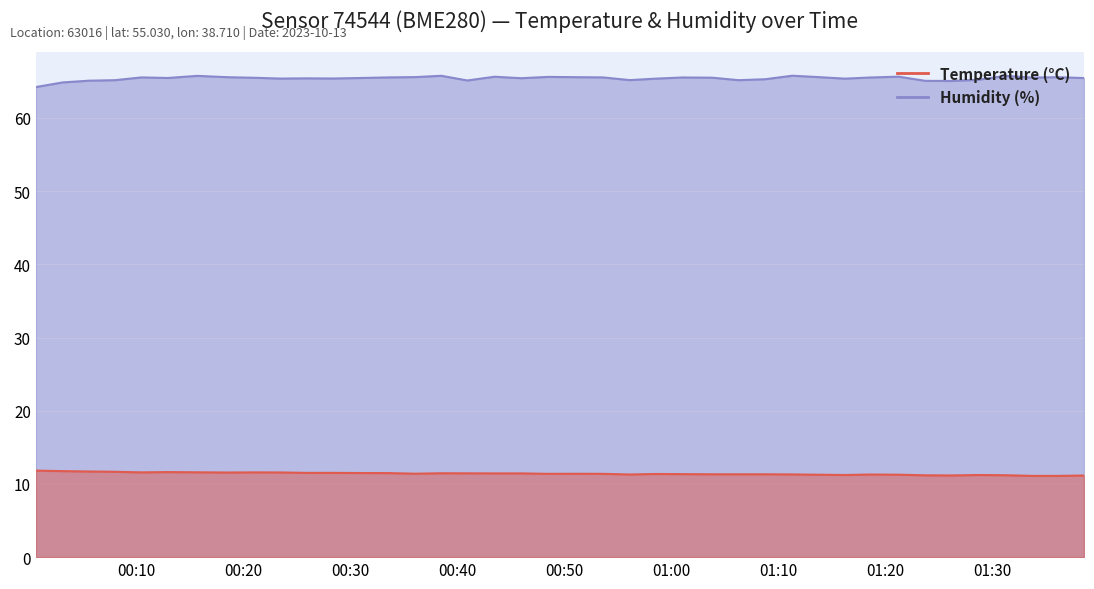

At which category does Humidity (%) reach its first local peak?

2023-10-13T00:10:30